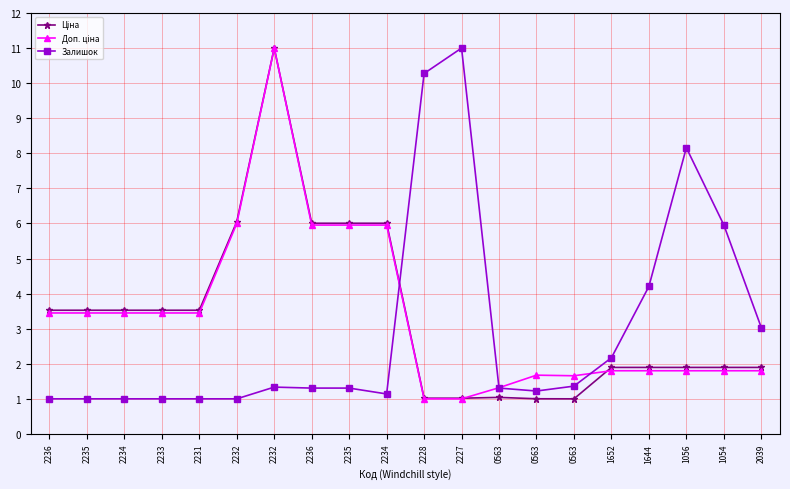

What value does the Залишок series have at 2236?

1.0